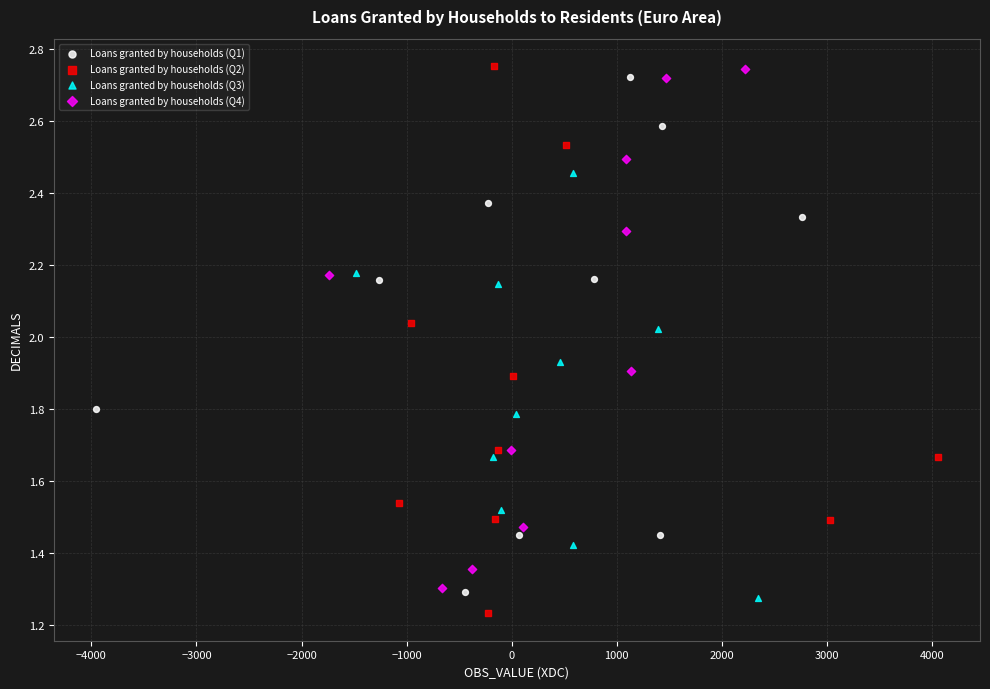

Which series reaches the minimum Y coordinate?

Loans granted by households (Q2)